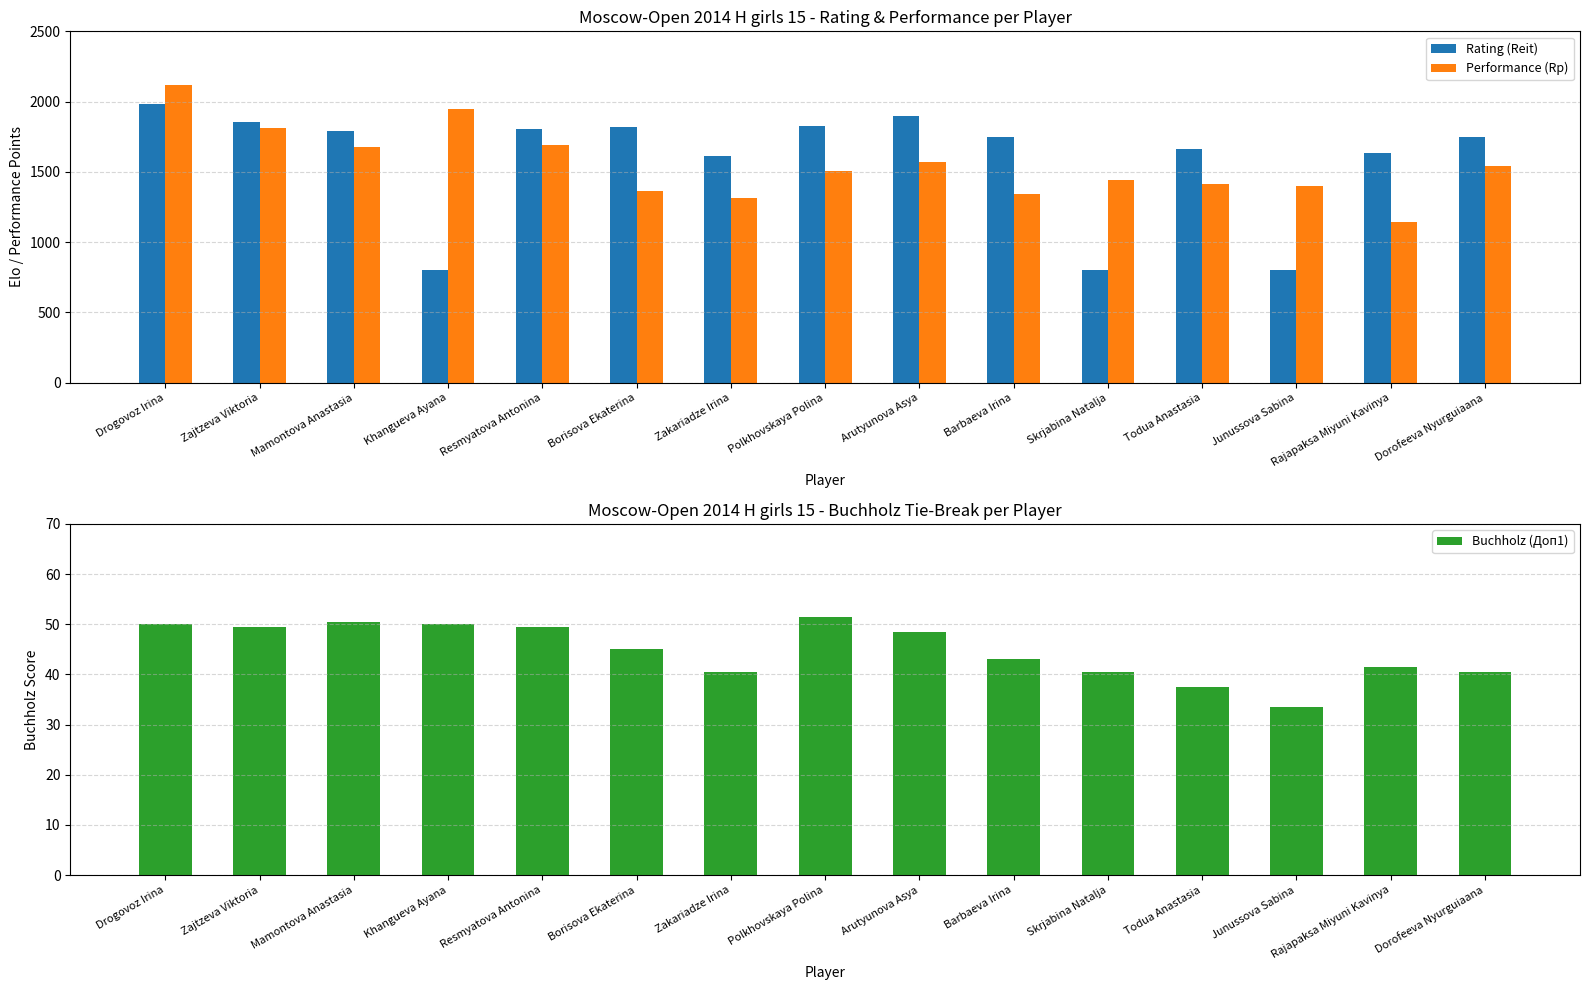

What is the highest value of the Performance (Rp) series?

2118